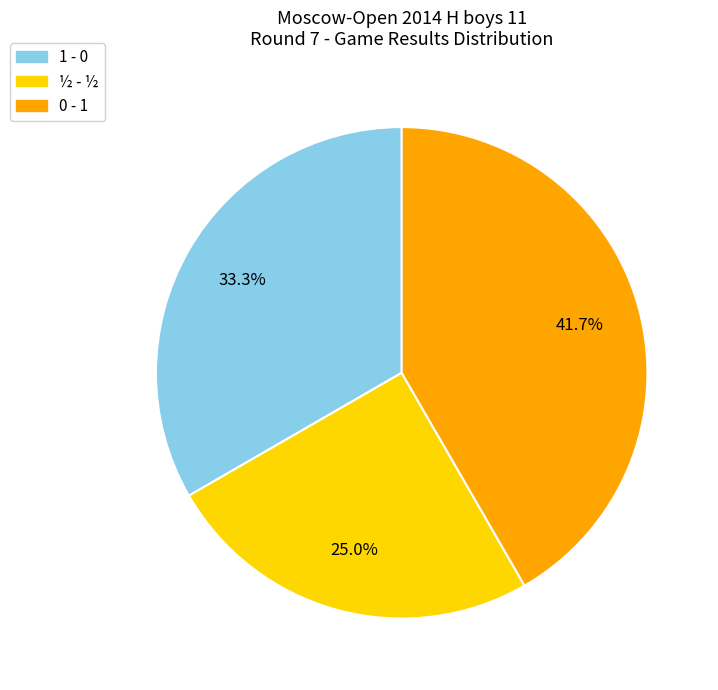

Is there a majority slice in this chart?

No